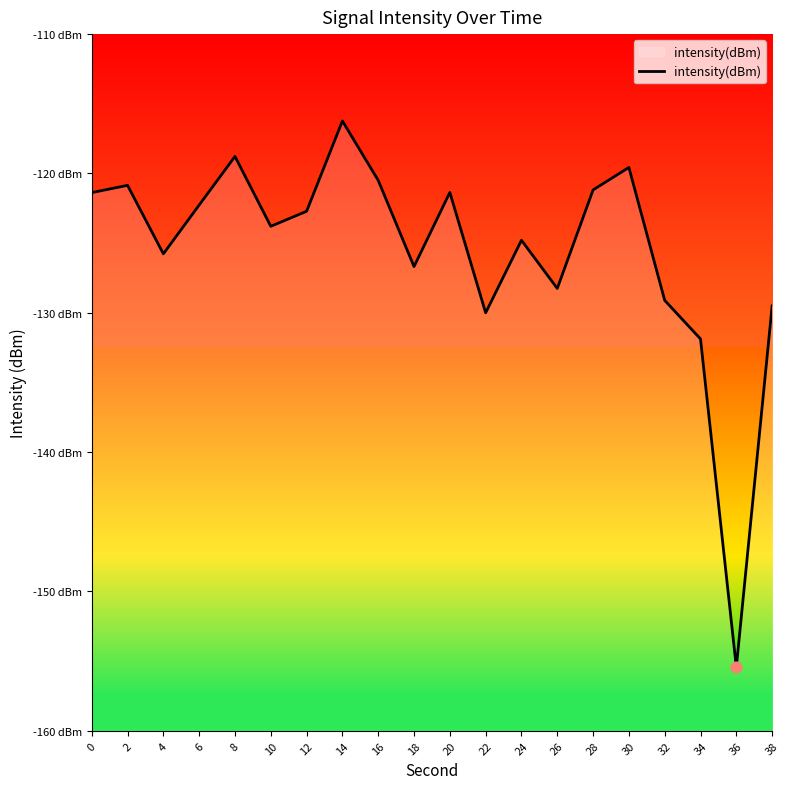

Between 14 and 18, which is larger?

14